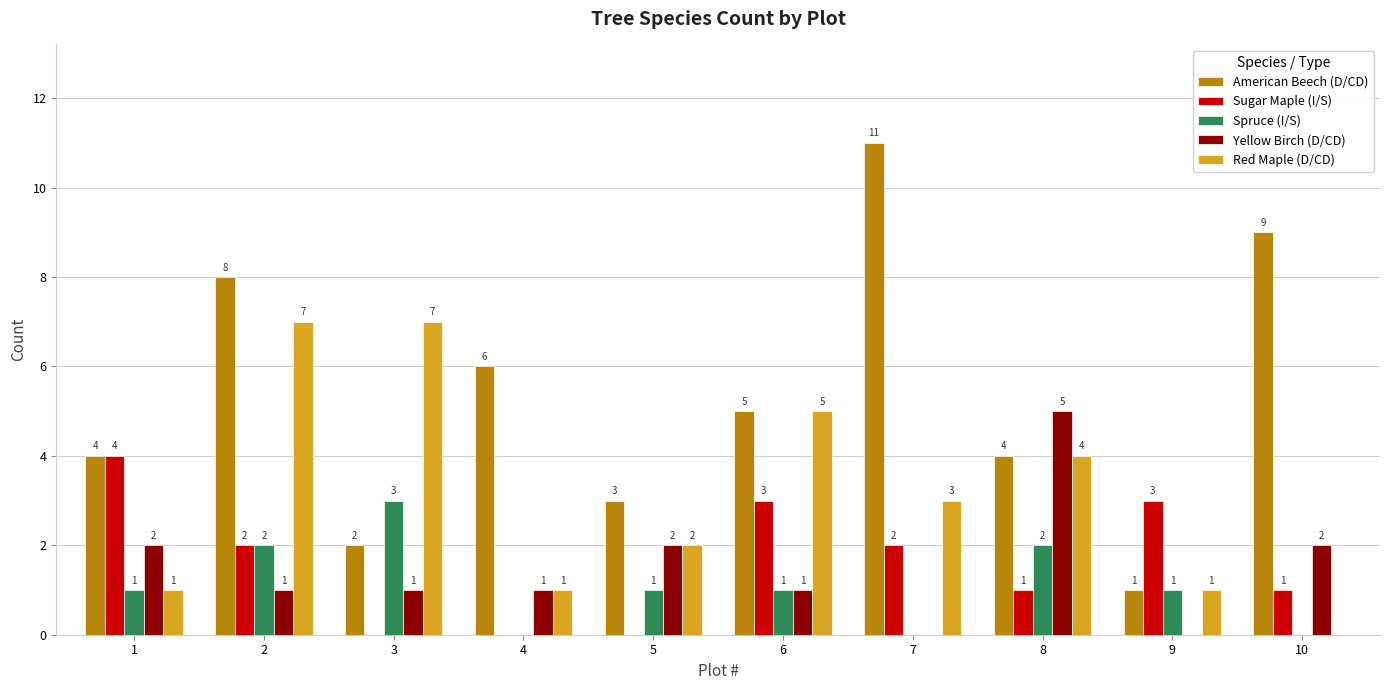

What value does the Spruce (I/S) series have at 6?

1